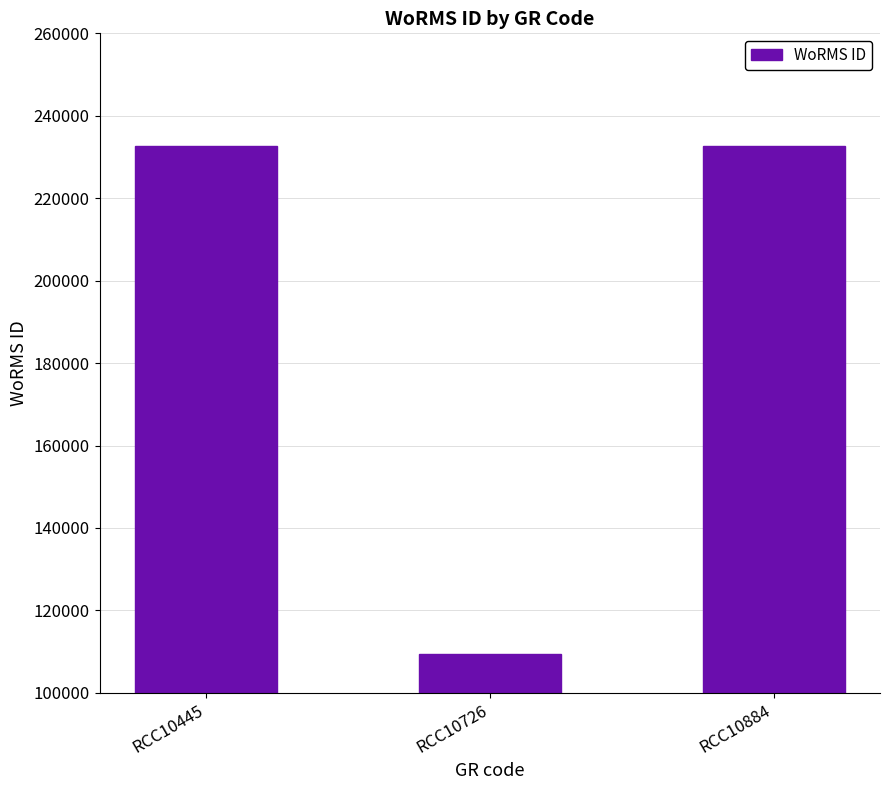

What is the value of the 2nd bar from the left?

109475